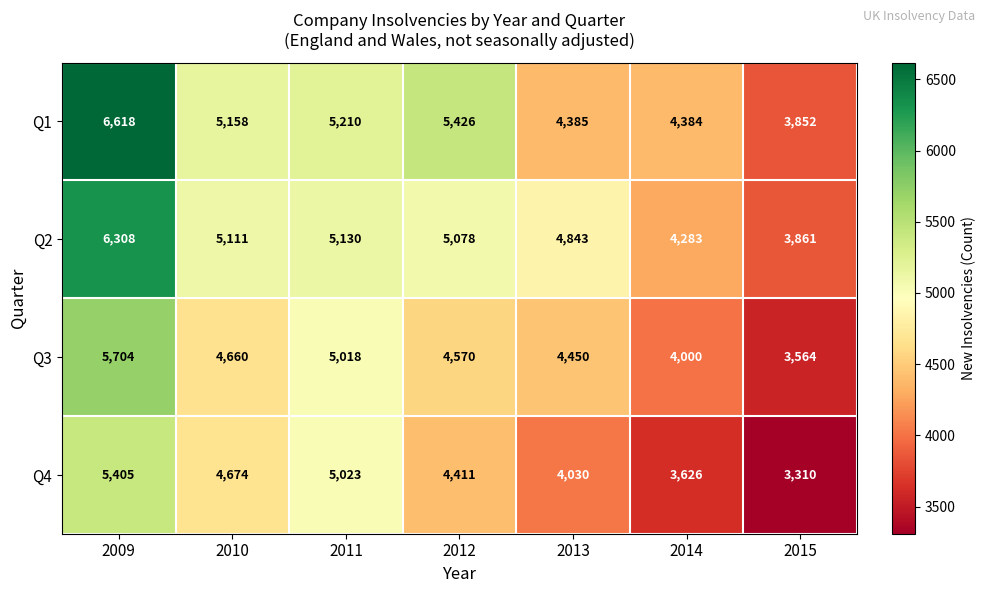

Which series has the largest range (max minus min)?

Q1